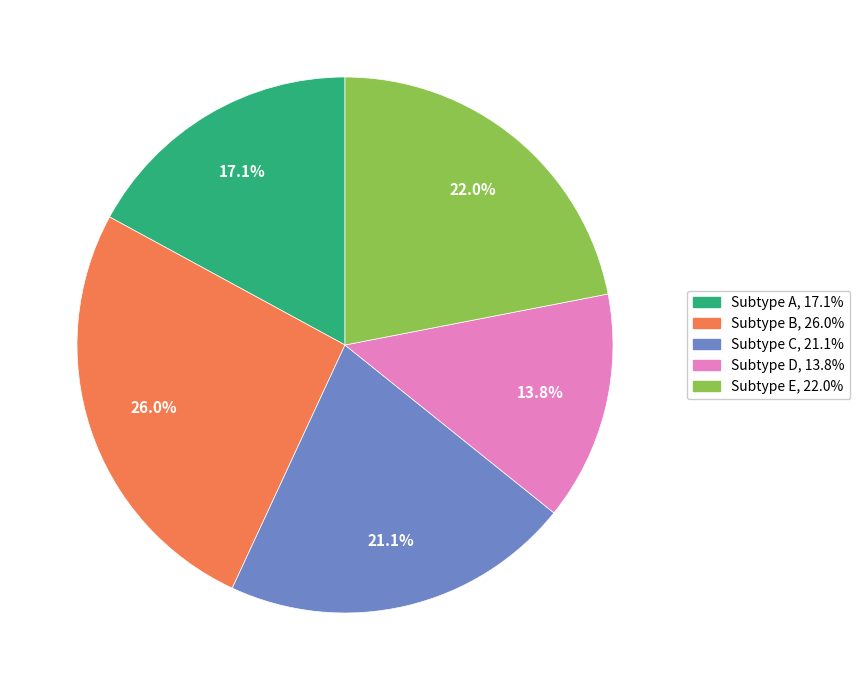

Does any single category account for the majority?

No